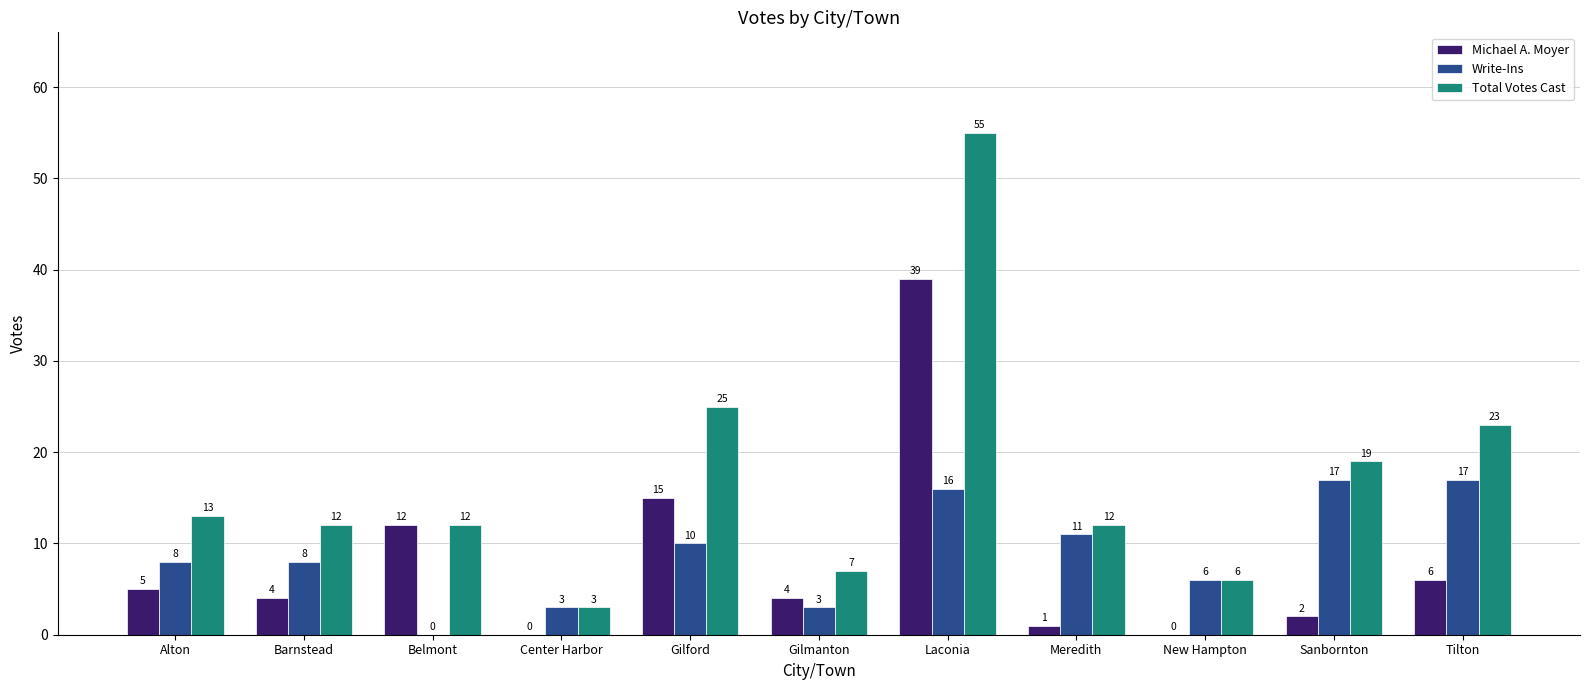

What is the sum of the Michael A. Moyer values at Gilford and Belmont?

27